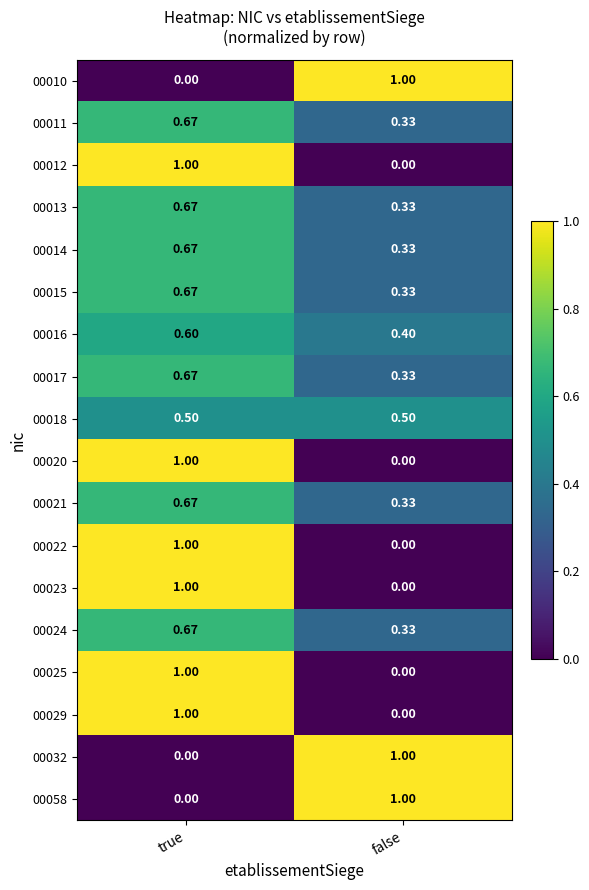

At how many categories does at least one series exceed 0?

2